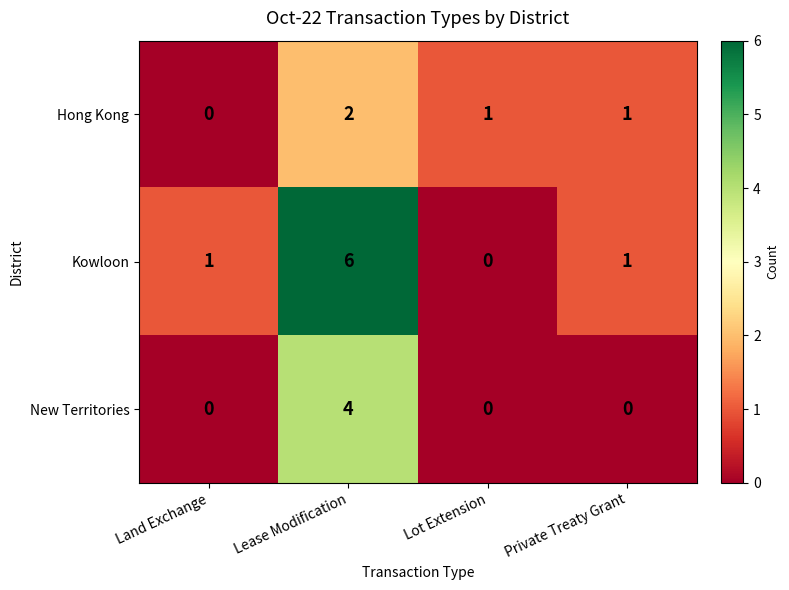

What is the maximum value shown in the chart?

6